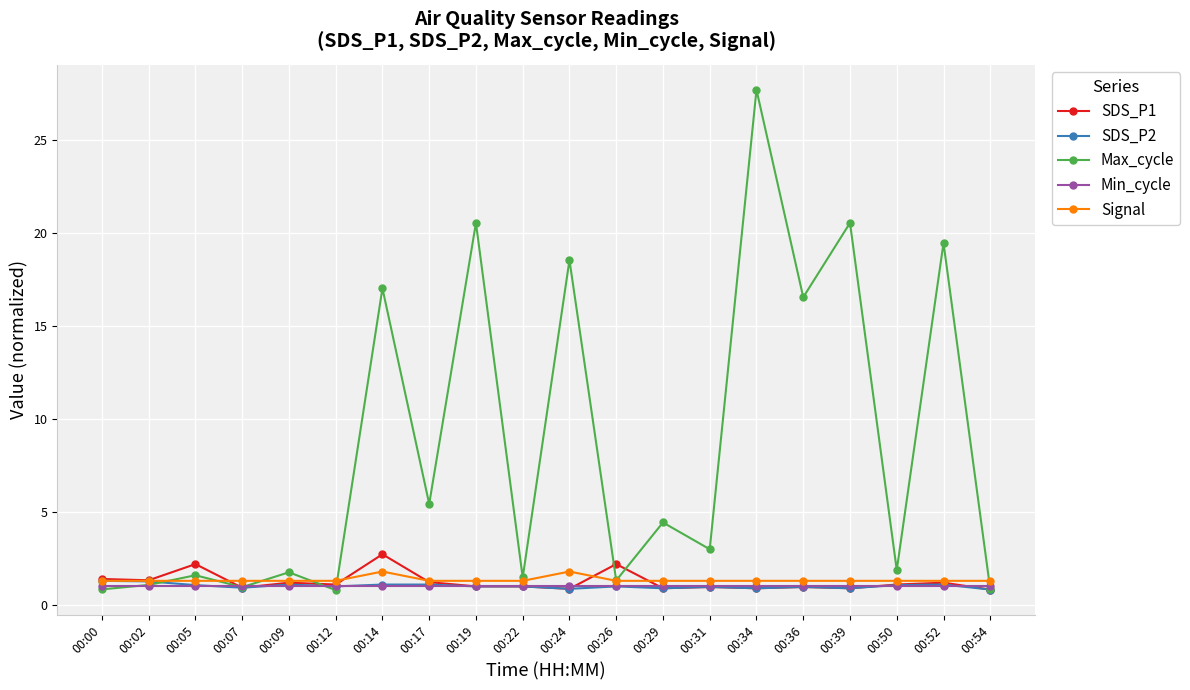

At which category is the sum across all series the highest?

00:34